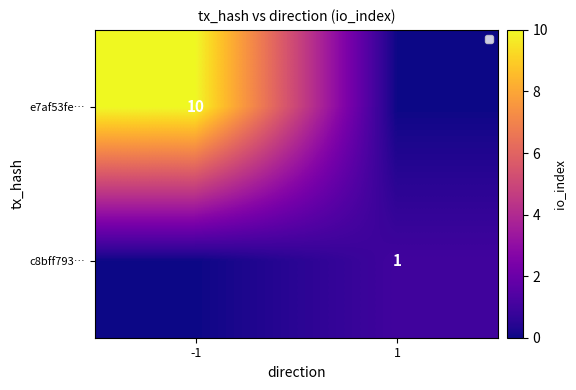

Is it true that c8bff793… equals 0 at 1?

False